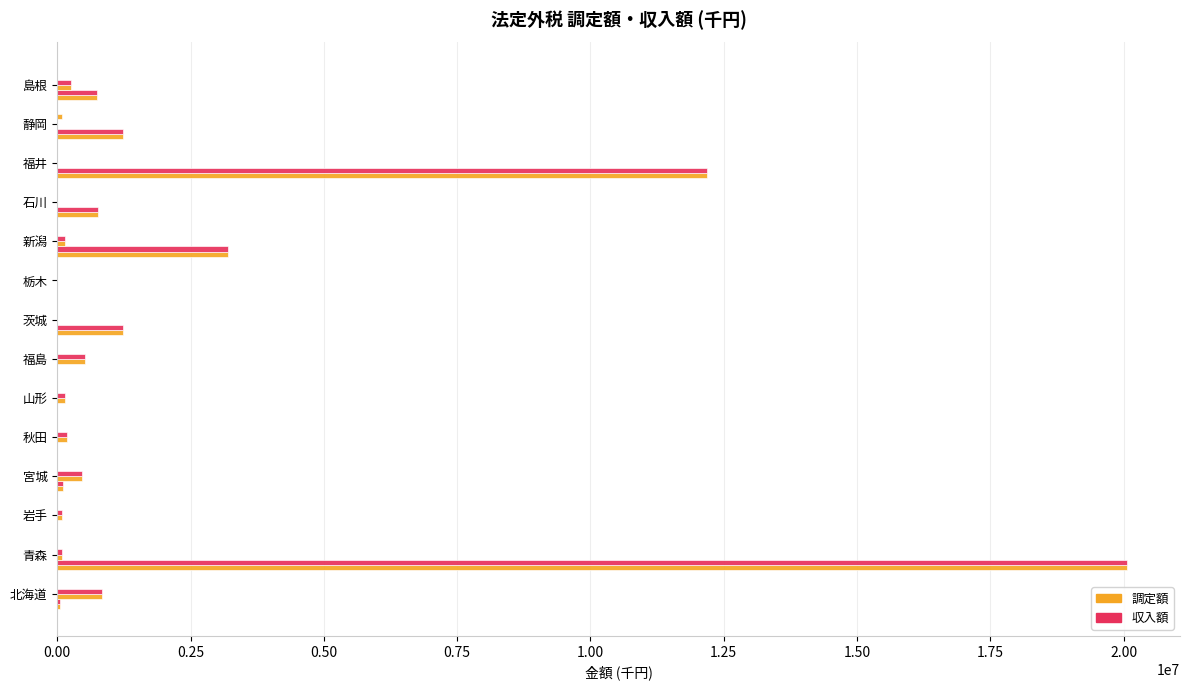

How many series are shown in this chart?

6